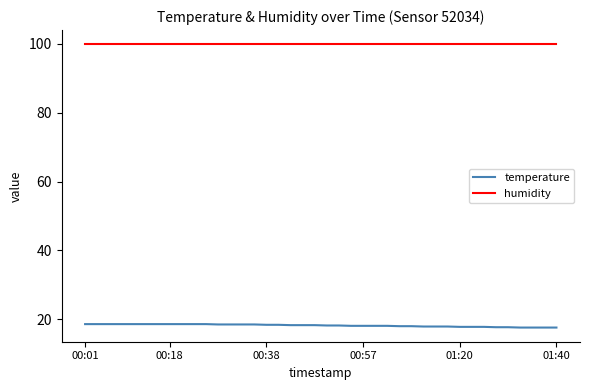

Rank the series by their maximum value, from highest to lowest.

humidity, temperature